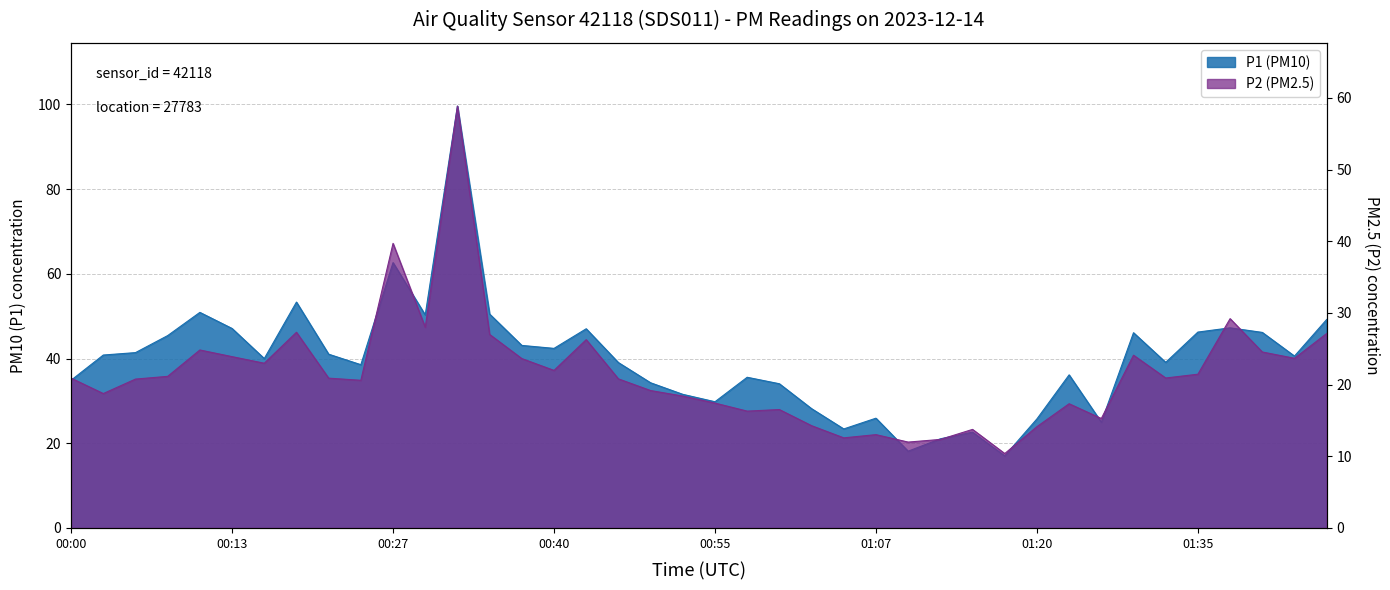

Between 01:10 and 00:10, which is larger?

00:10